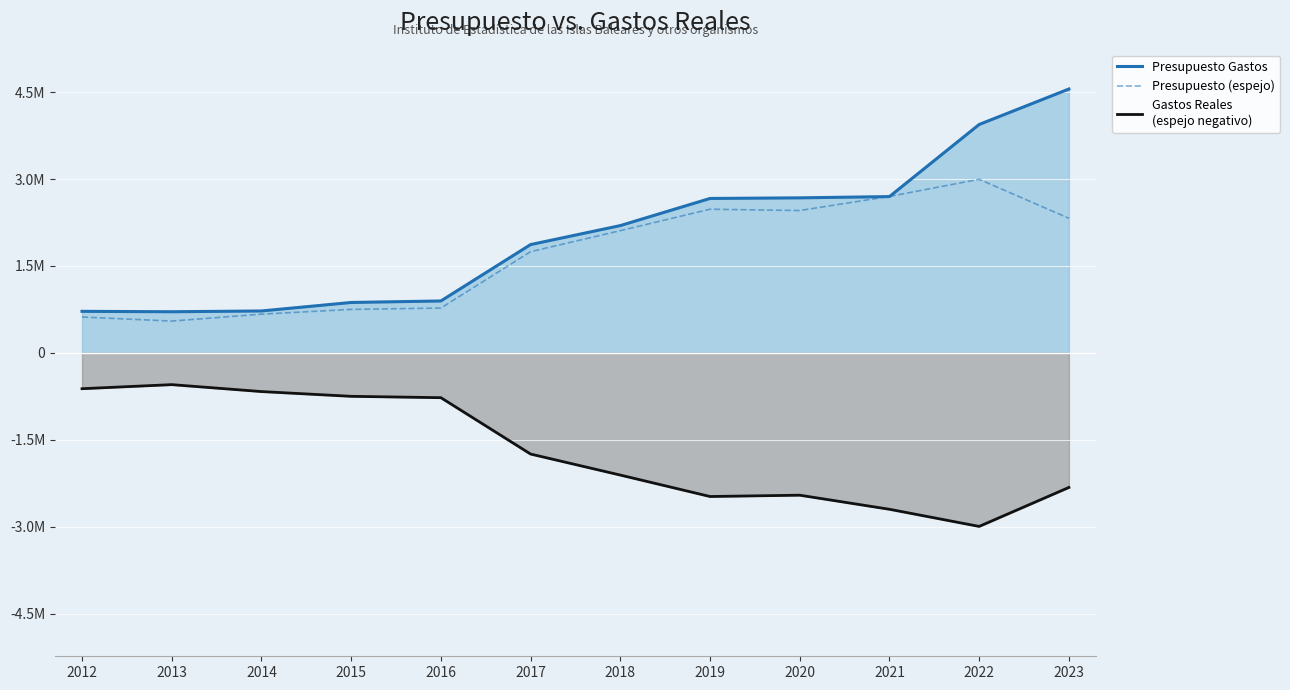

What is the minimum value for Presupuesto Gastos?

709639.0